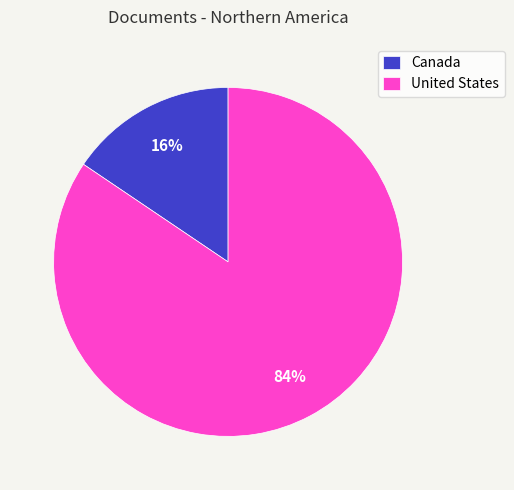

True or false: United States accounts for 75% of the total.

False